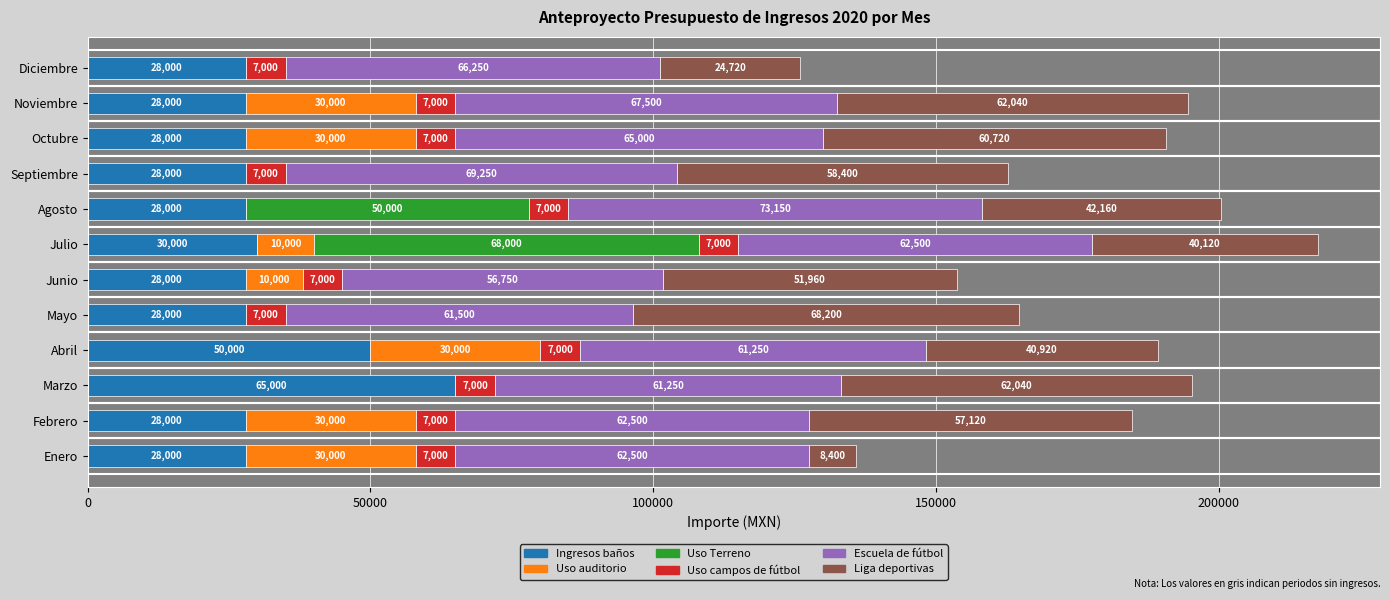

Is it true that Ingresos baños equals 18943 at Mayo?

False